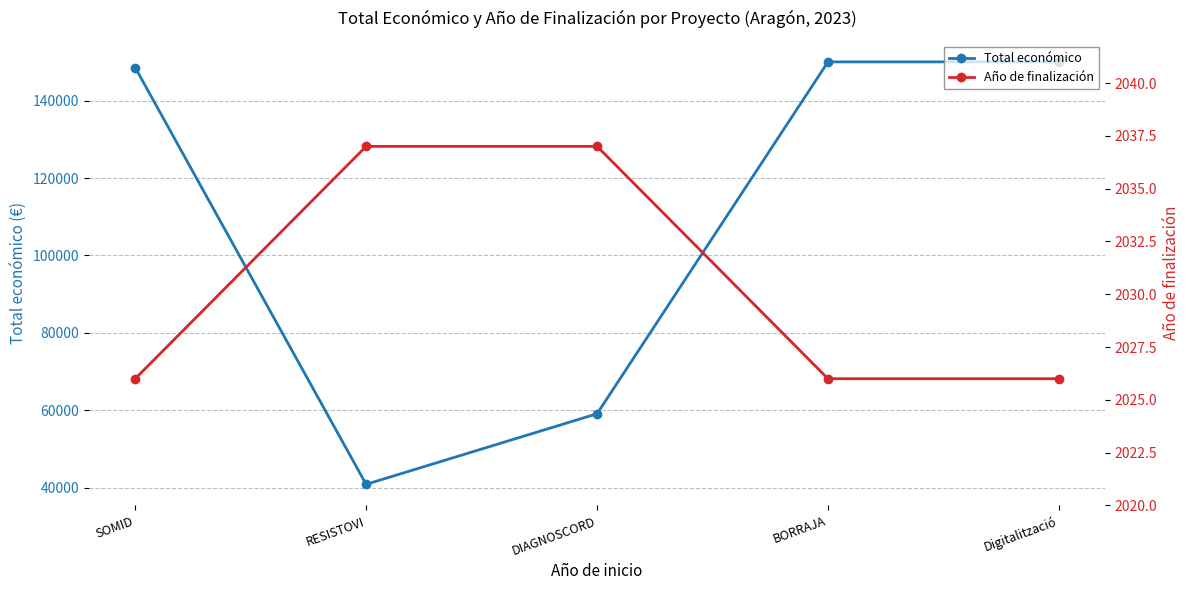

The value of Año de finalización at BORRAJA is 1049. True or false?

False